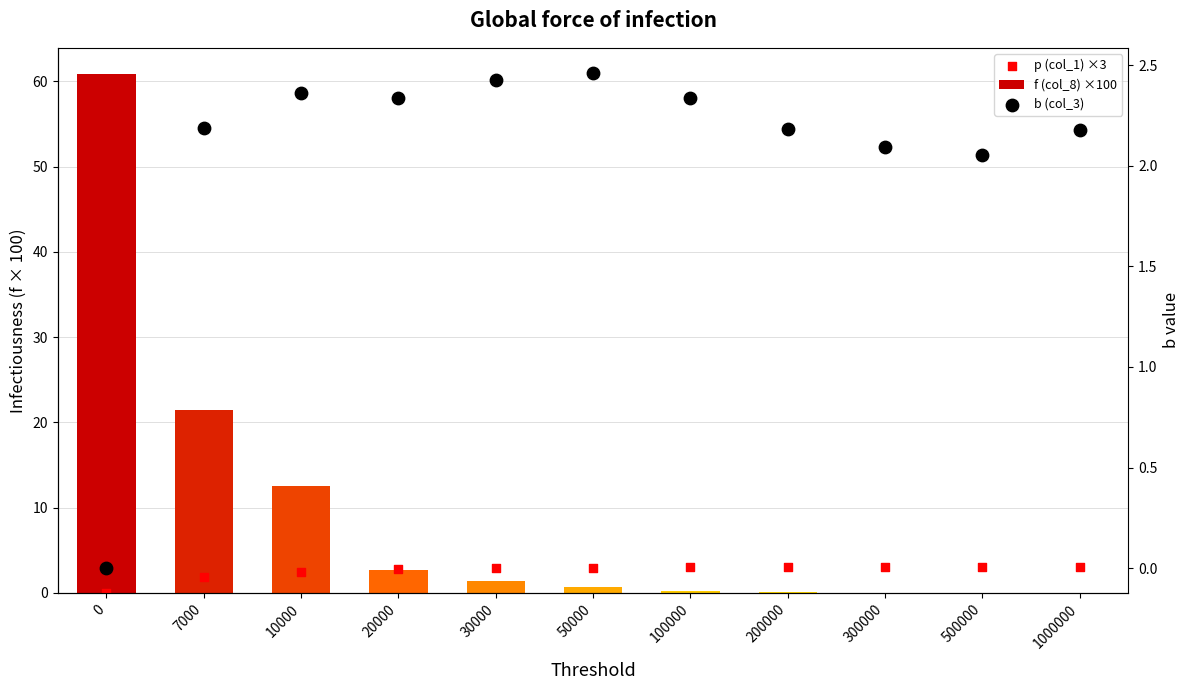

Which series has the widest spread of Y values?

f (col_8) ×100